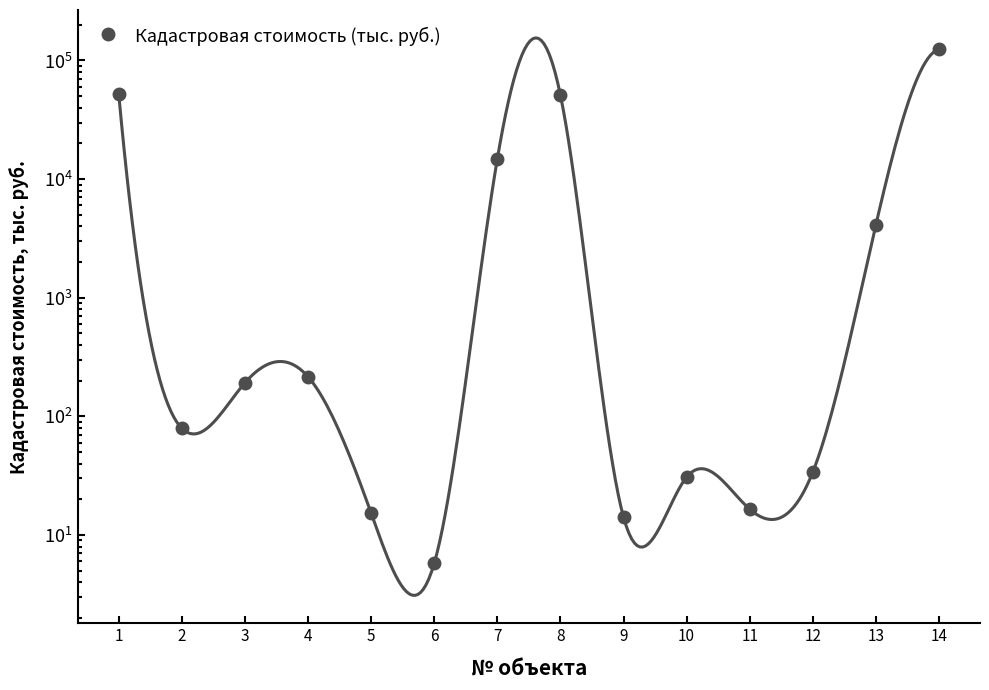

What is the value of the 14th point from the left?

124182.4